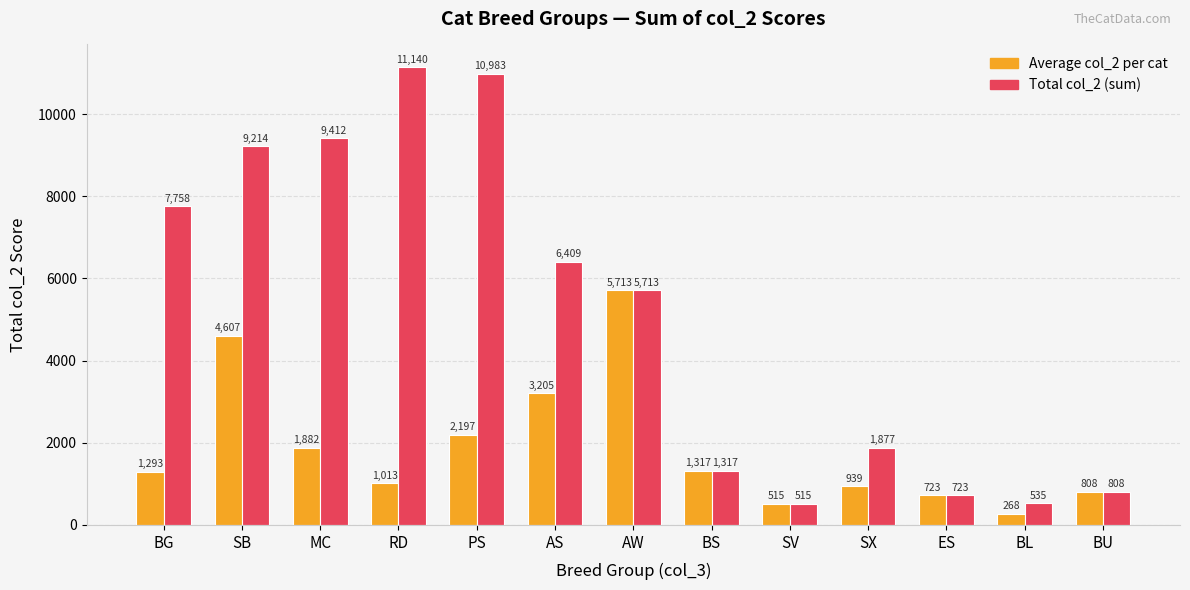

Which series changed the most between RD and SX?

Total col_2 (sum)